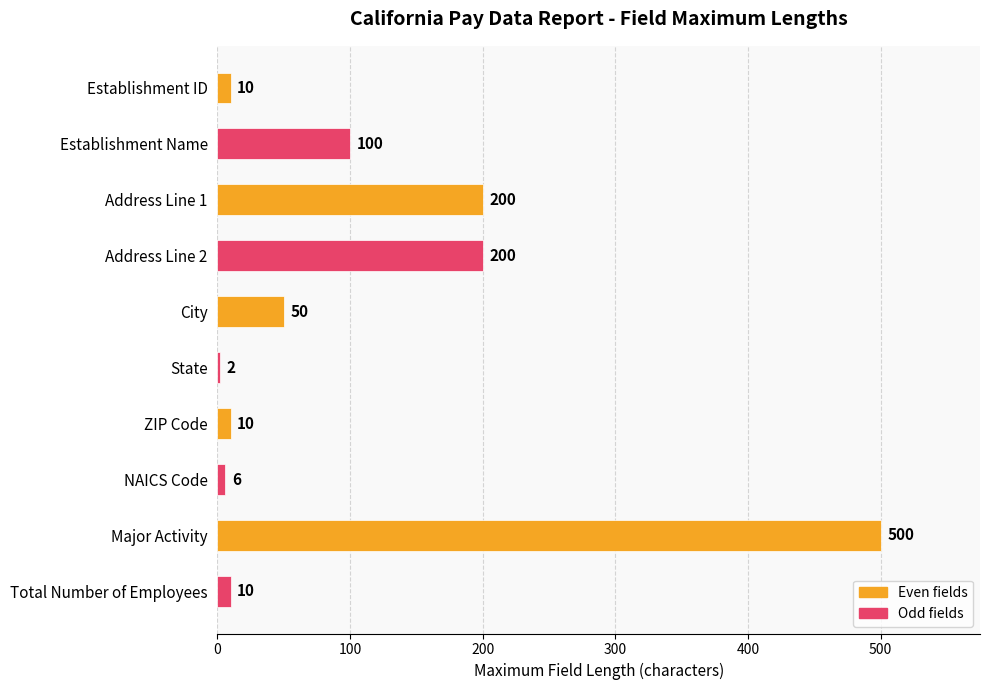

Read the value at Major Activity, to the nearest 5.

500